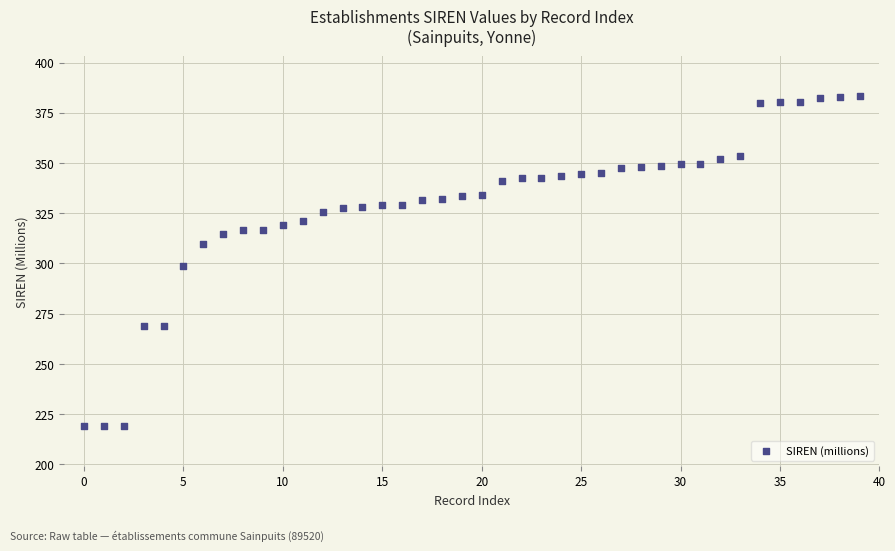

What Y value in the scatter plot is closest to 301?

298.9